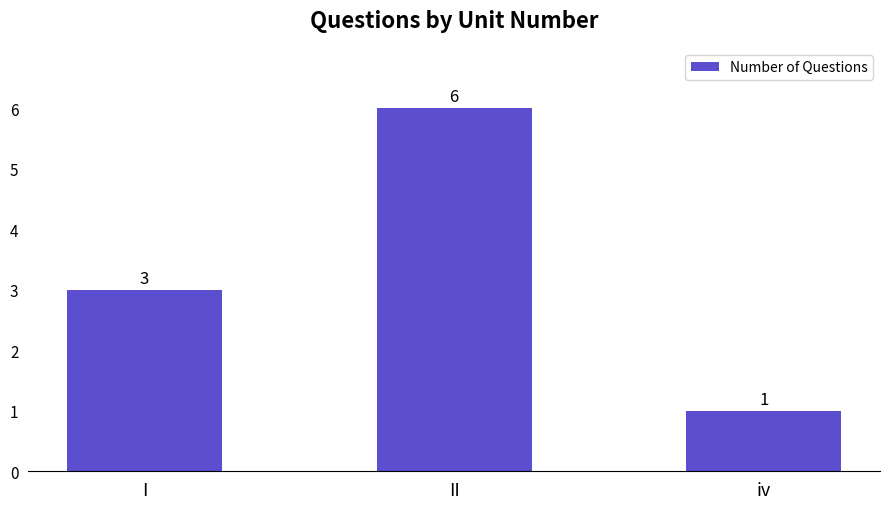

What is the label of the 3rd bar from the right?

I